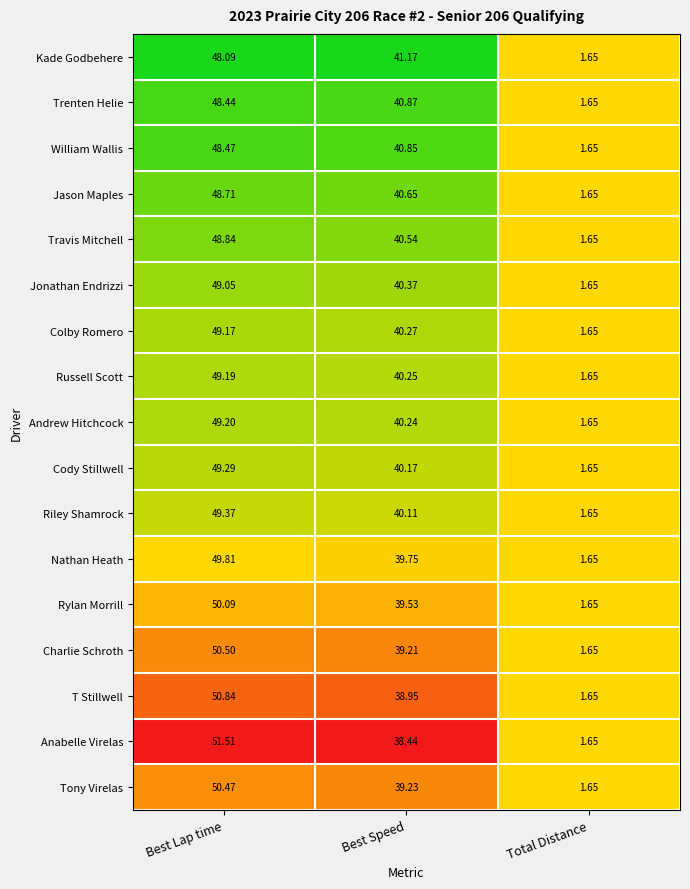

Which series changed the most between Best Lap time and Best Speed?

Anabelle Virelas